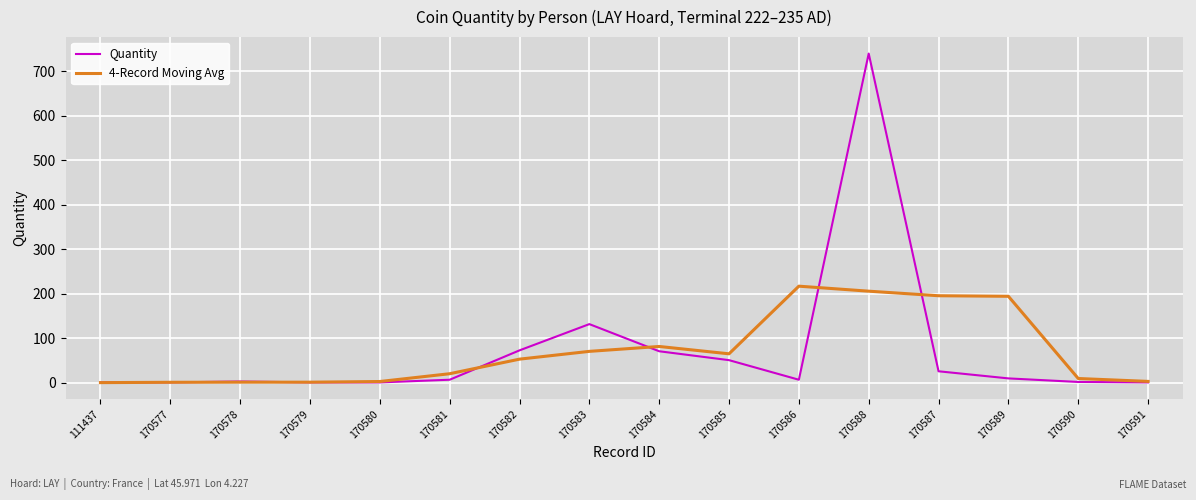

What are all the series names shown in the legend?

Quantity, 4-Record Moving Avg